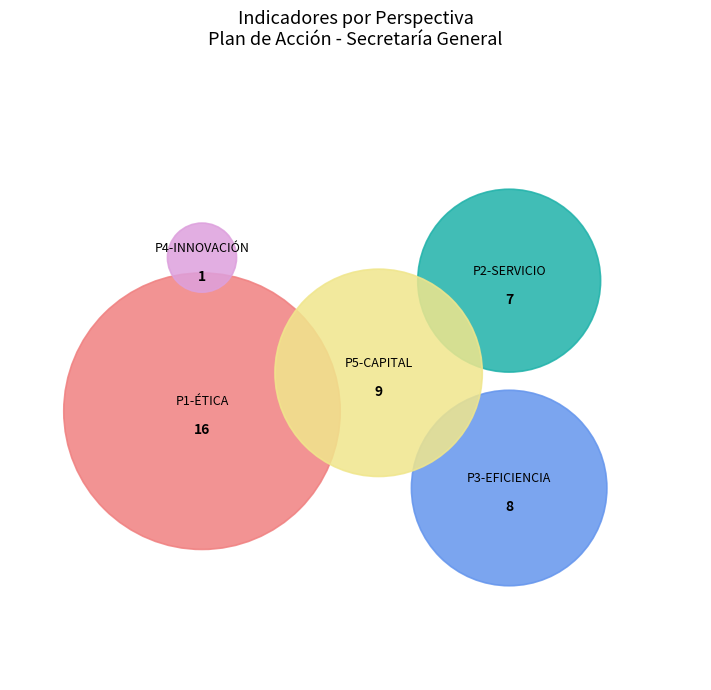

What percentage is the P1 -  ÉTICA, BUEN GOBIERNO Y TRANSPARENCIA slice, to the nearest percent?

39%